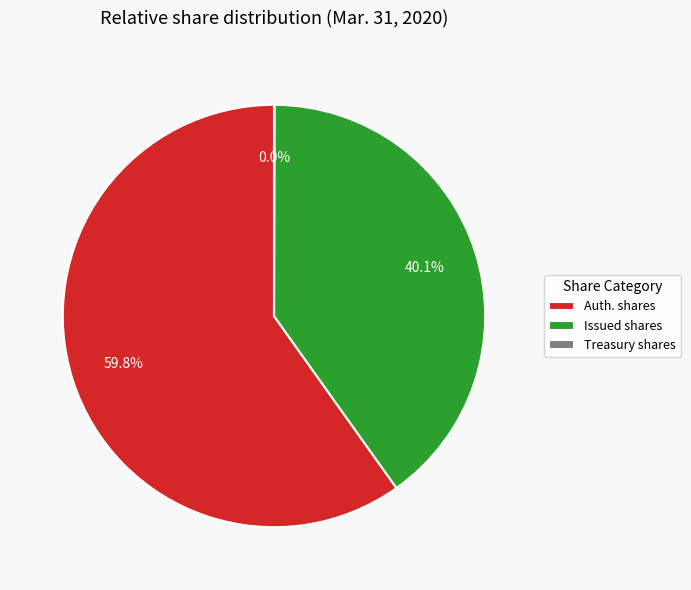

Combined, what portion of the pie is Issued shares and Auth. shares?

100.0%